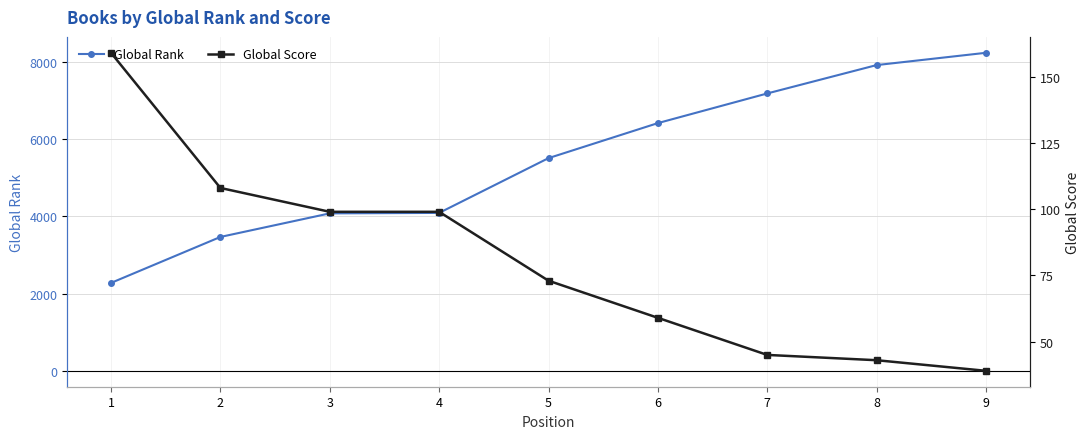

What is the total value across all series at 4?

4184